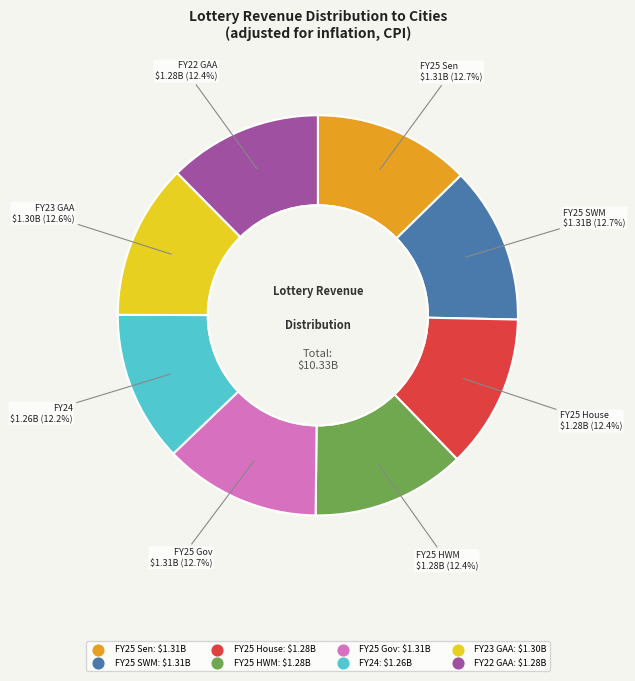

Combined, do FY23 GAA and FY25 HWM account for over 50%?

No